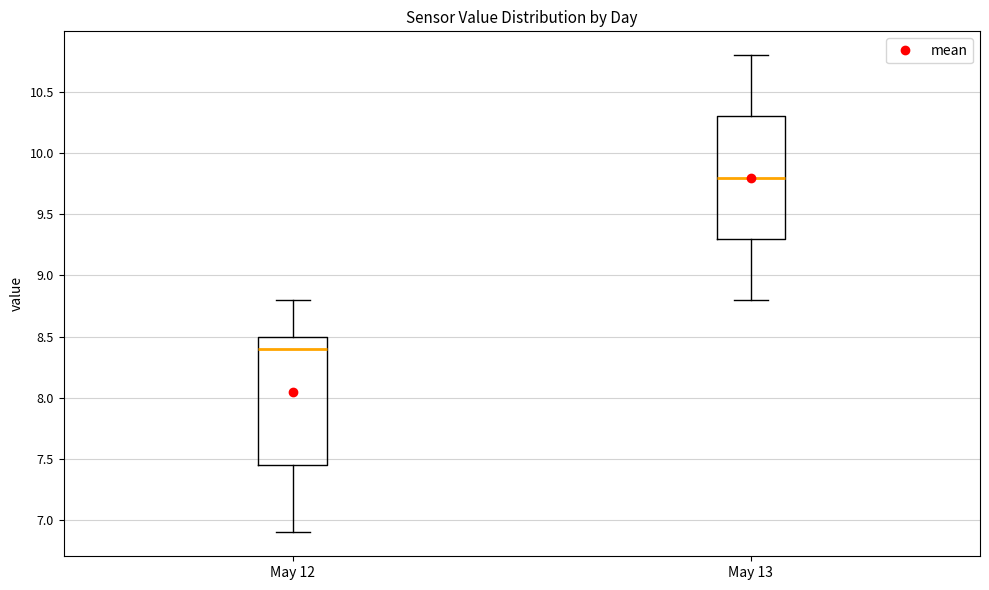

Reading left to right, transcribe this box plot: for each box, give where its median line is, the range the box spans, and where its two whiskers end, as read against the y-axis. The values are not printed on the chart, so give them approximately, as read against the axis.

May 12: median 8.40, box 7.45 to 8.50, whiskers 6.90 to 8.80
May 13: median 9.80, box 9.30 to 10.30, whiskers 8.80 to 10.80